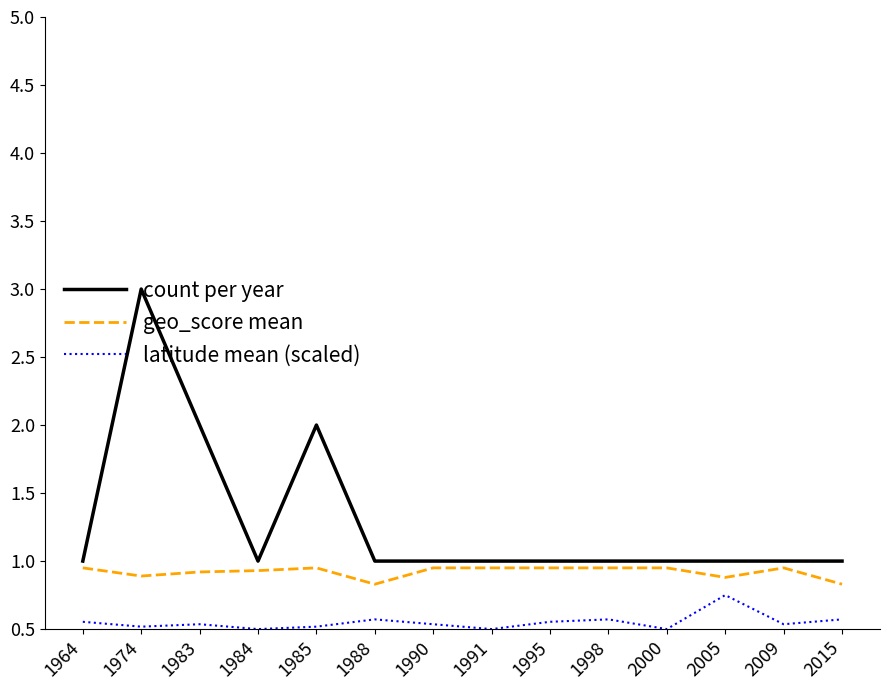

Which series has the largest range (max minus min)?

count per year